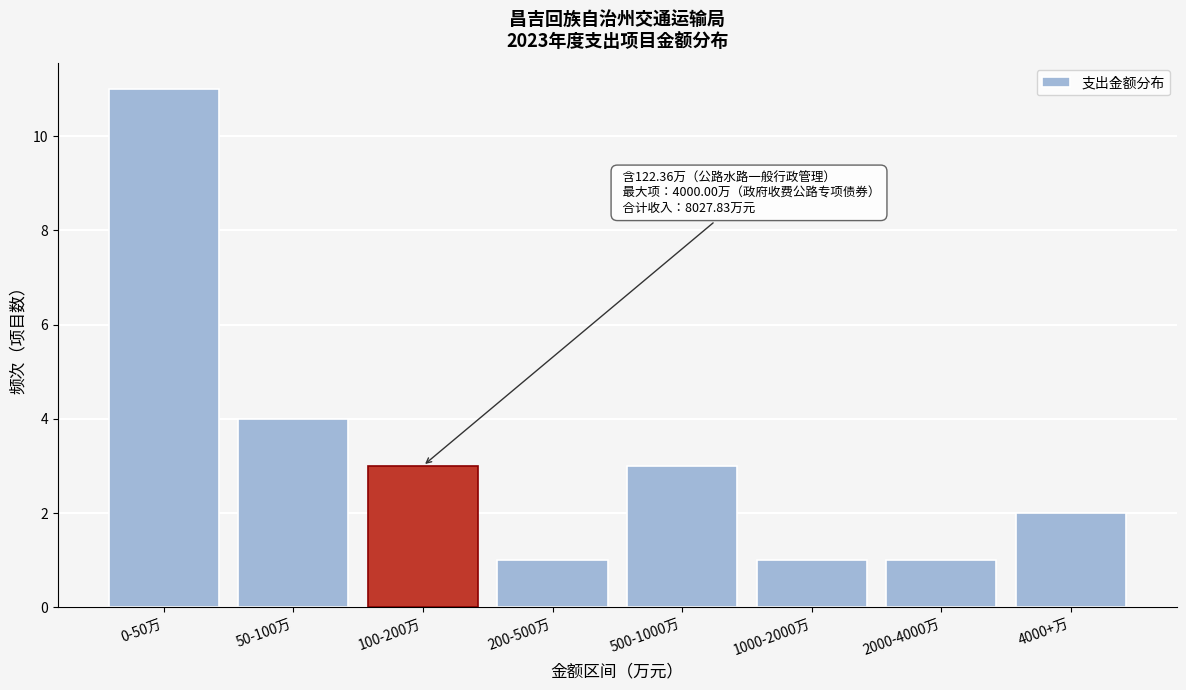

Reading left to right, extract all data points from this chart.

0-50万=11	50-100万=4	100-200万=3	200-500万=1	500-1000万=3	1000-2000万=1	2000-4000万=1	4000+万=2